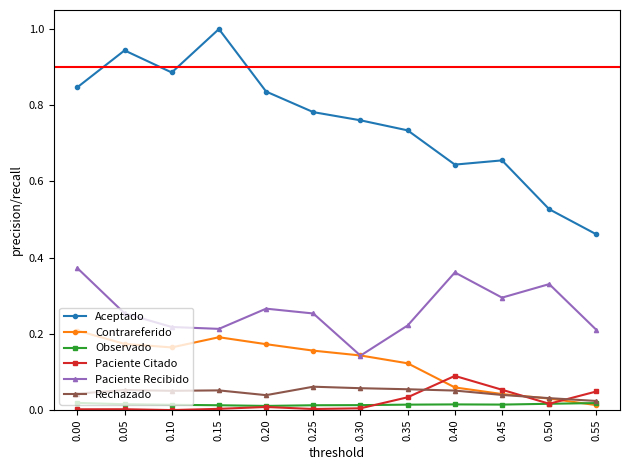

What is the maximum value shown in the chart?

1.0